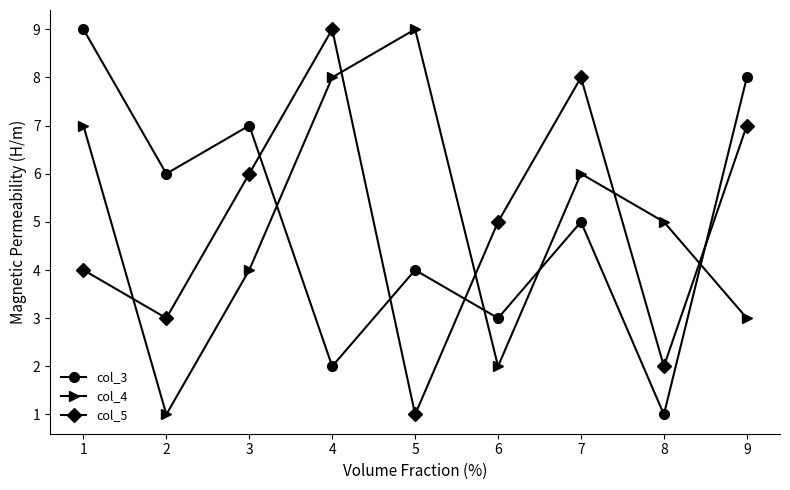

How many lines are shown in the chart?

3